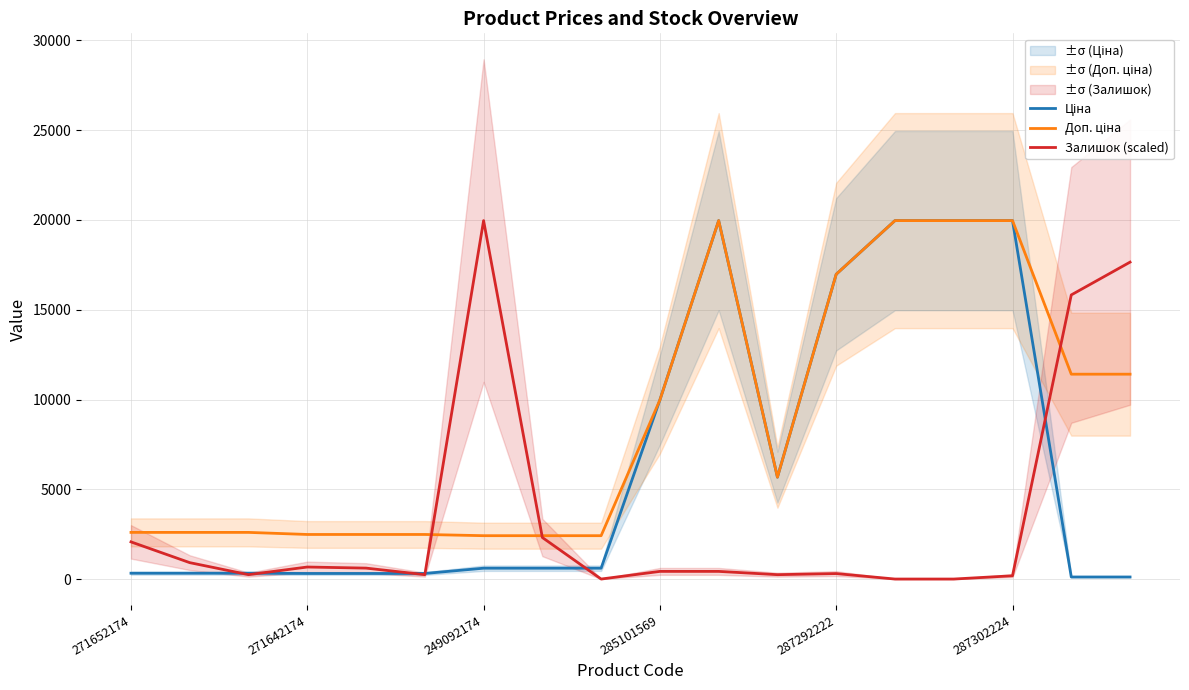

Which series ends up on top after the final intersection of Залишок (scaled) and Ціна?

Залишок (scaled)